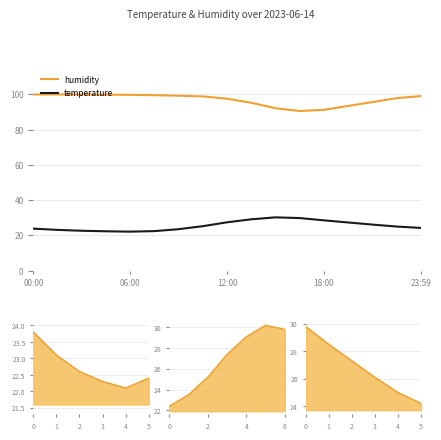

Is the value of humidity at 06:00 greater than the value of temperature at 03:00?

Yes